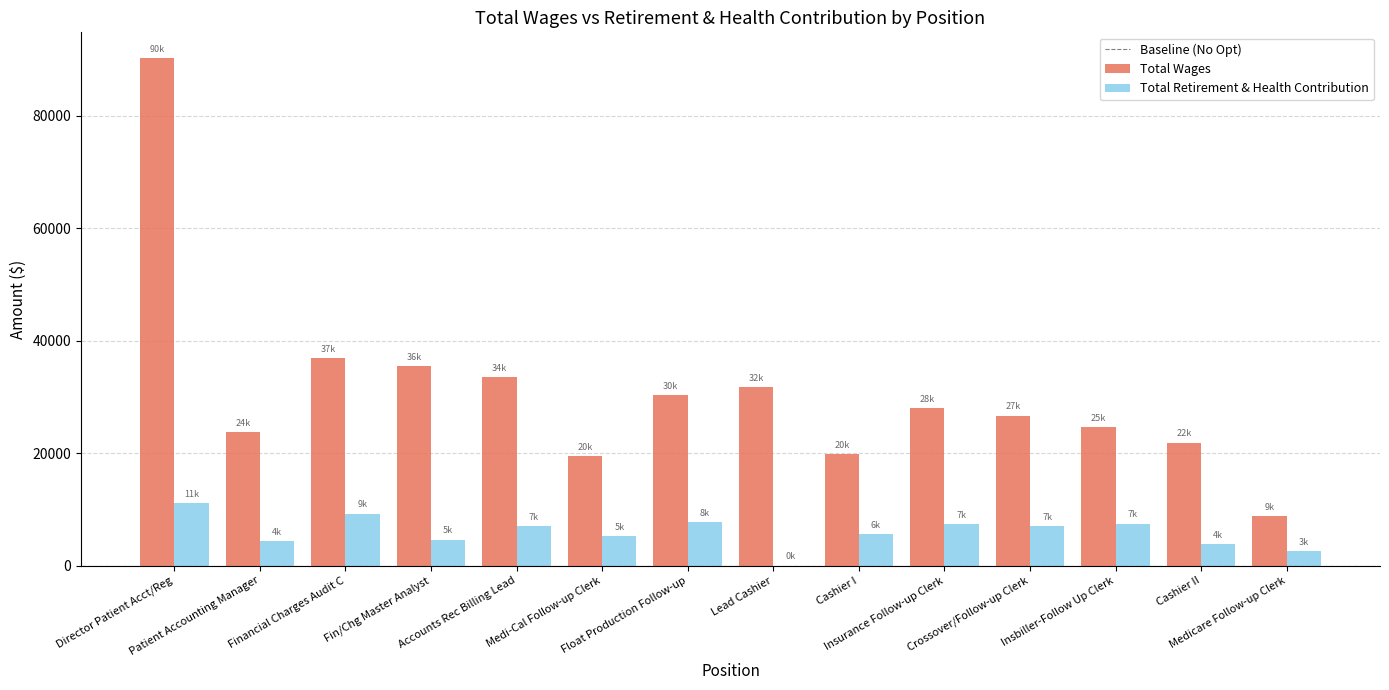

What is the greatest value displayed?

90346.0